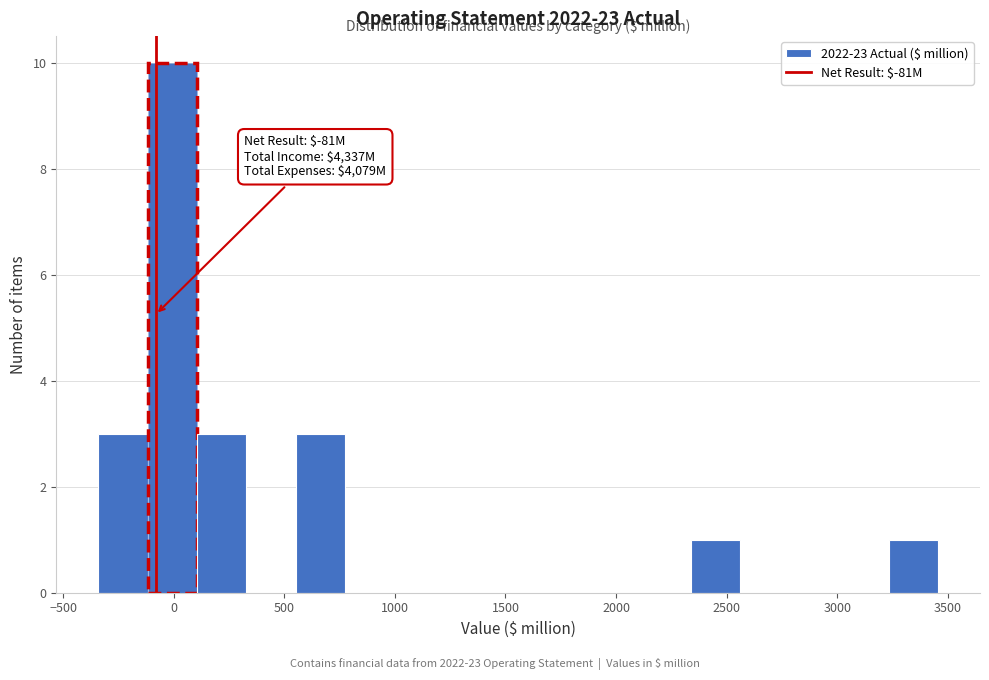

Which range on the x-axis has the tallest bar?

-100 to 100